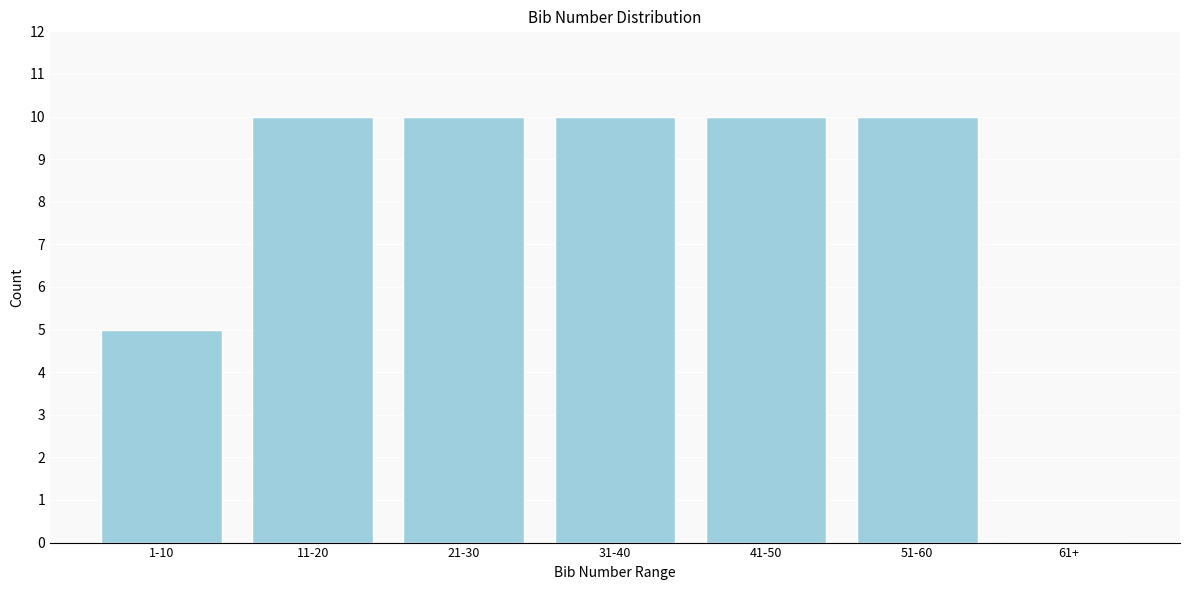

Reading left to right, transcribe all the data shown in this chart.

1-10=5	11-20=10	21-30=10	31-40=10	41-50=10	51-60=10	61+=0